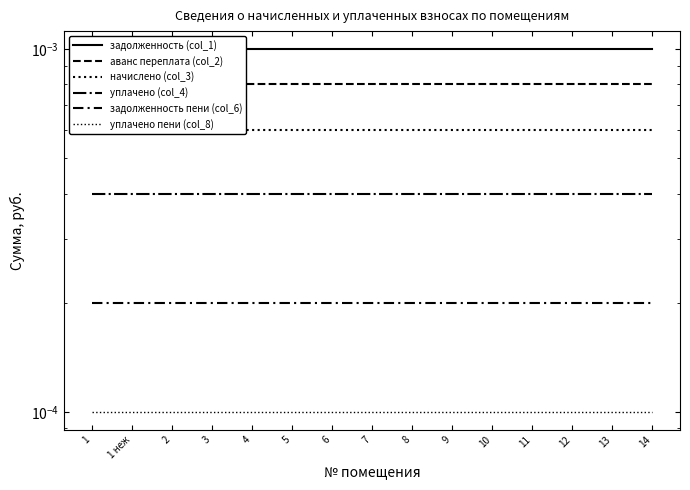

Reading left to right, transcribe all the data shown in this chart.

задолженность (col_1): 1=0.0	1 неж=0.0	2=0.0	3=0.0	4=0.0	5=0.0	6=0.0	7=0.0	8=0.0	9=0.0	10=0.0	11=0.0	12=0.0	13=0.0	14=0.0
аванс переплата (col_2): 1=0.0	1 неж=0.0	2=0.0	3=0.0	4=0.0	5=0.0	6=0.0	7=0.0	8=0.0	9=0.0	10=0.0	11=0.0	12=0.0	13=0.0	14=0.0
начислено (col_3): 1=0.0	1 неж=0.0	2=0.0	3=0.0	4=0.0	5=0.0	6=0.0	7=0.0	8=0.0	9=0.0	10=0.0	11=0.0	12=0.0	13=0.0	14=0.0
уплачено (col_4): 1=0.0	1 неж=0.0	2=0.0	3=0.0	4=0.0	5=0.0	6=0.0	7=0.0	8=0.0	9=0.0	10=0.0	11=0.0	12=0.0	13=0.0	14=0.0
задолженность пени (col_6): 1=0.0	1 неж=0.0	2=0.0	3=0.0	4=0.0	5=0.0	6=0.0	7=0.0	8=0.0	9=0.0	10=0.0	11=0.0	12=0.0	13=0.0	14=0.0
уплачено пени (col_8): 1=0.0	1 неж=0.0	2=0.0	3=0.0	4=0.0	5=0.0	6=0.0	7=0.0	8=0.0	9=0.0	10=0.0	11=0.0	12=0.0	13=0.0	14=0.0